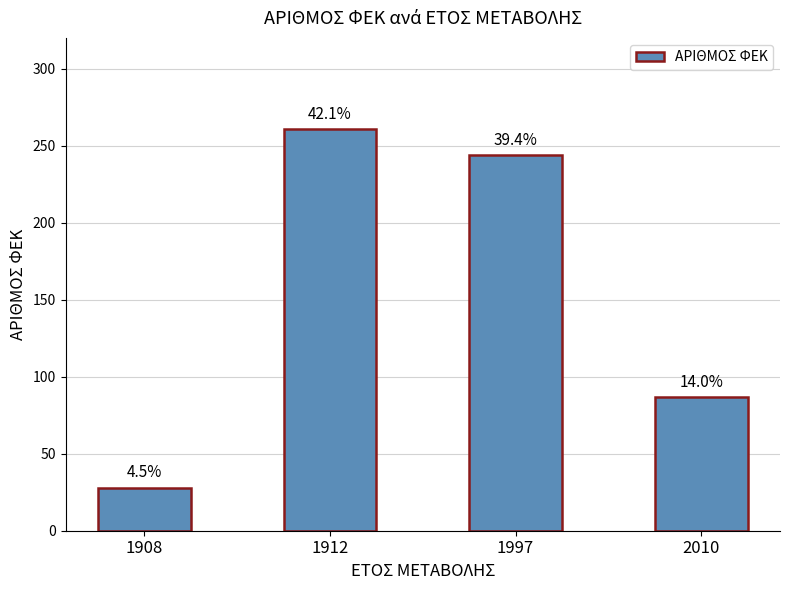

Does the chart contain any negative values?

No